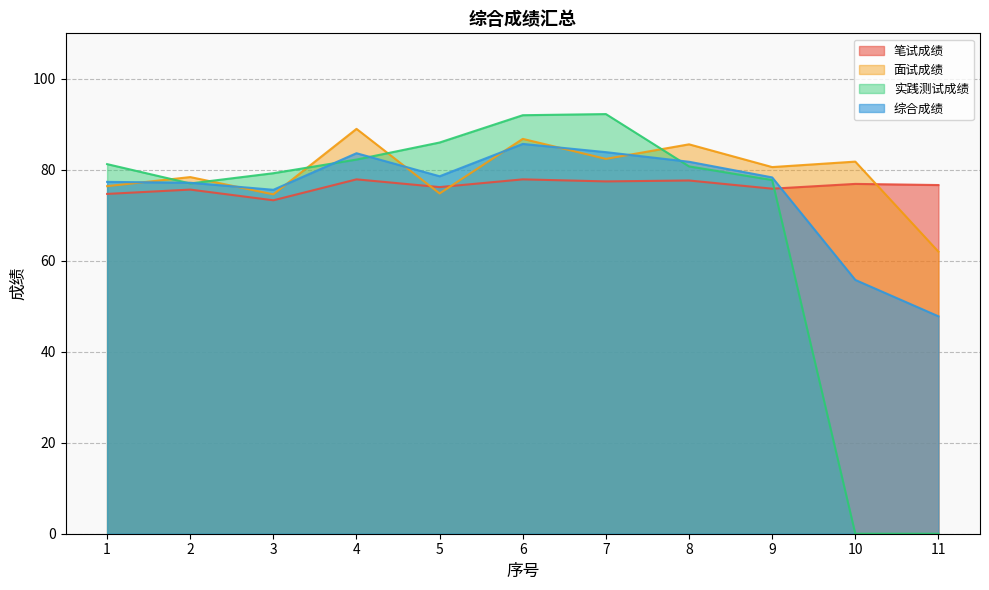

What is the value of the 笔试成绩 point at the 5th from the left?

76.2